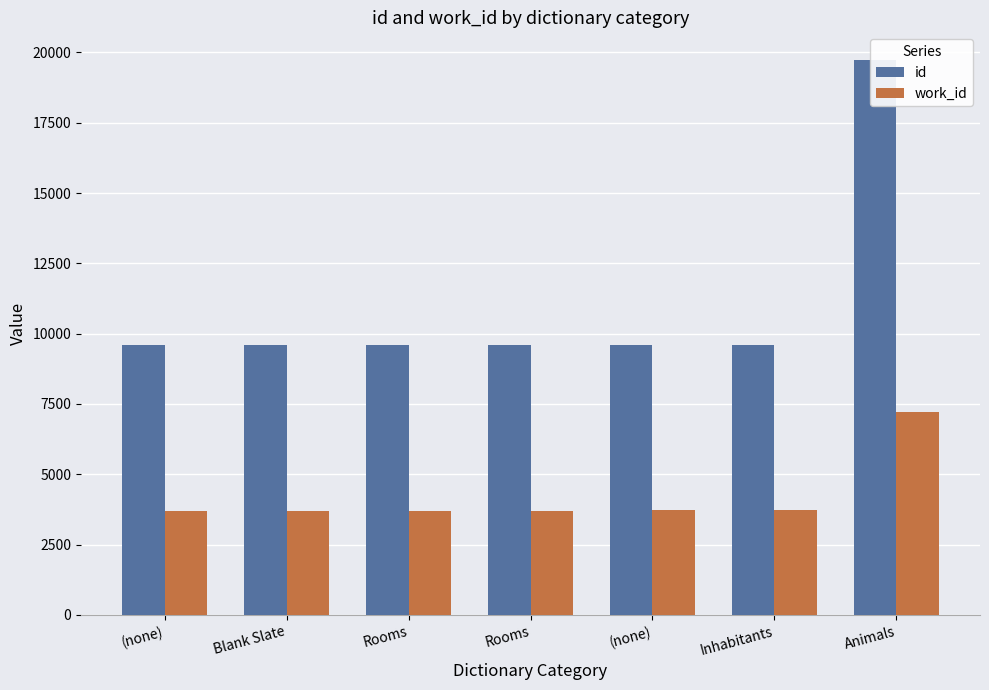

Which label corresponds to the largest value in the chart?

Animals